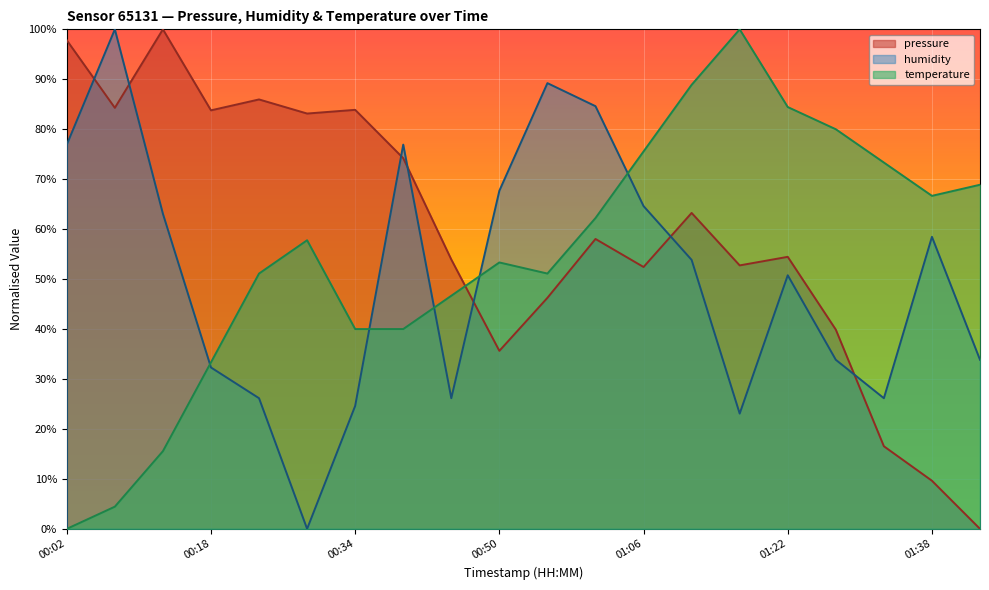

Which series has the widest spread of values?

pressure